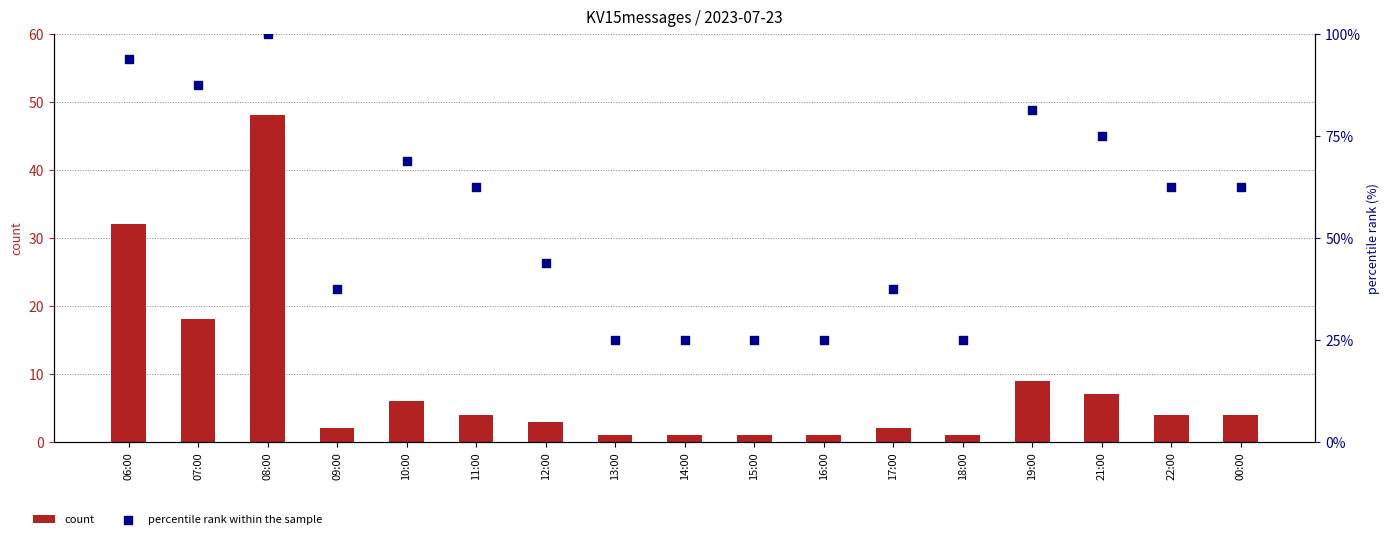

At how many categories does at least one series exceed 89?

2